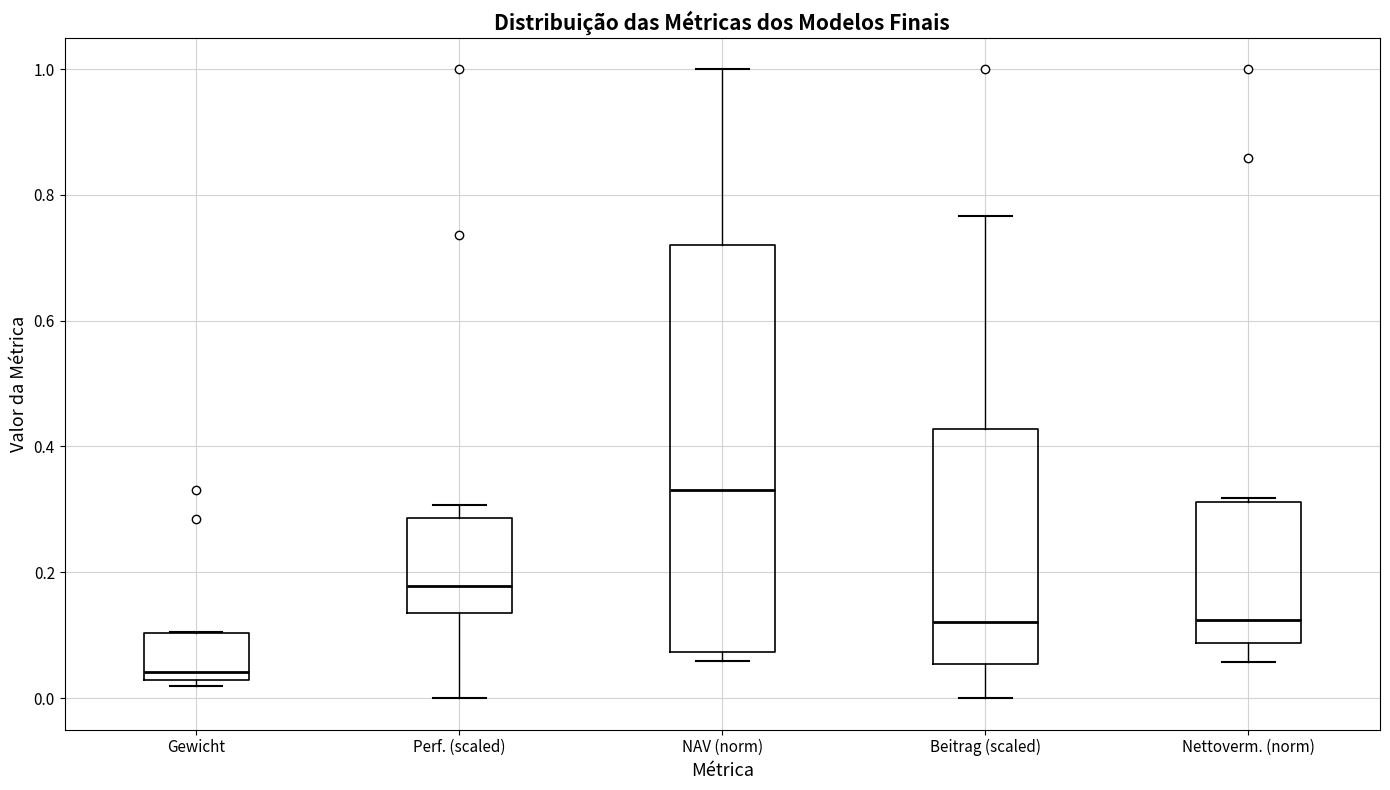

Comparing the boxes themselves (not the whiskers), which one is the tallest?

NAV (norm)